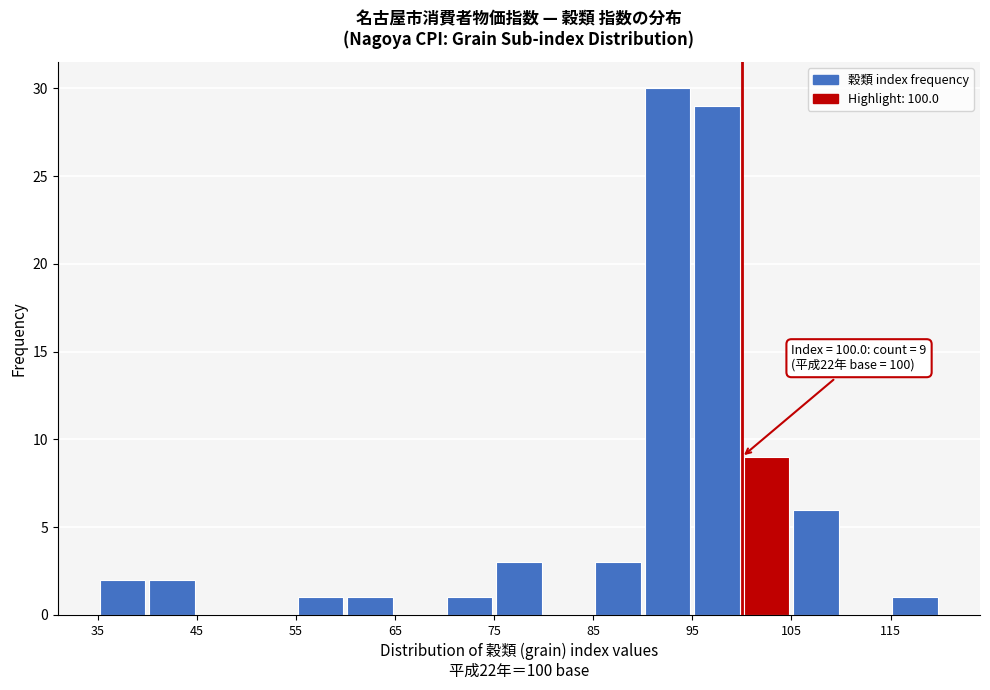

Over which range of the x-axis is the bar tallest?

90 to 95